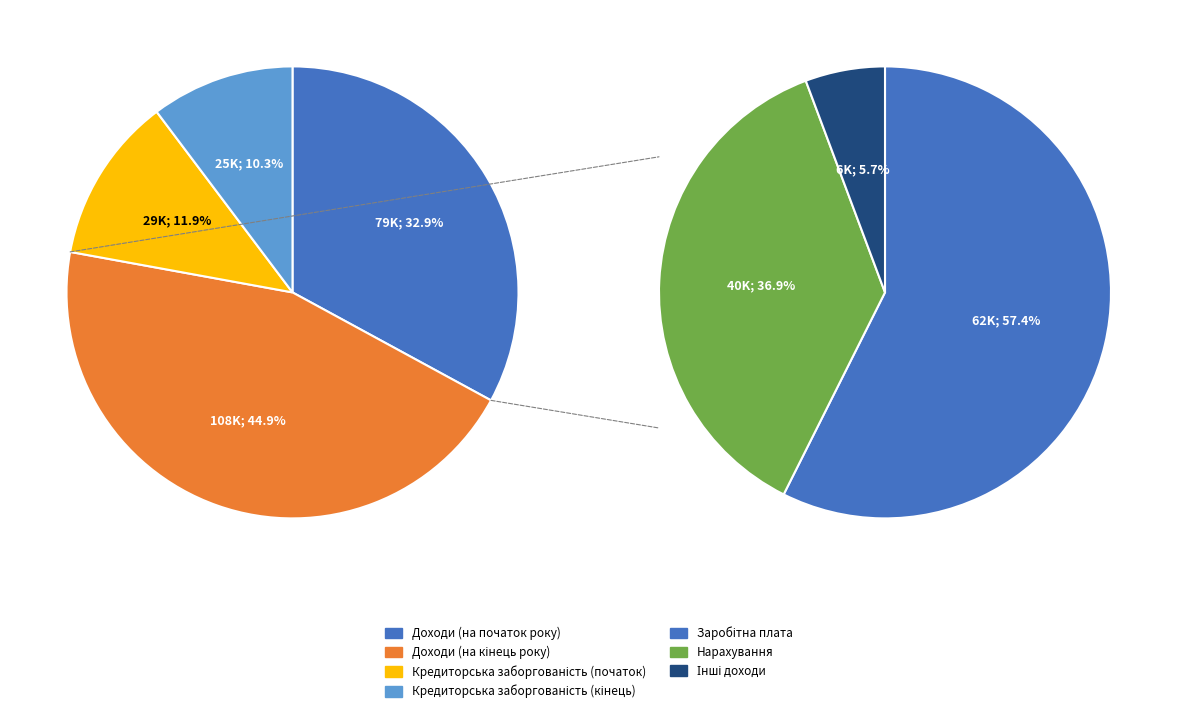

True or false: Доходи (на кінець року) accounts for 45% of the total.

True